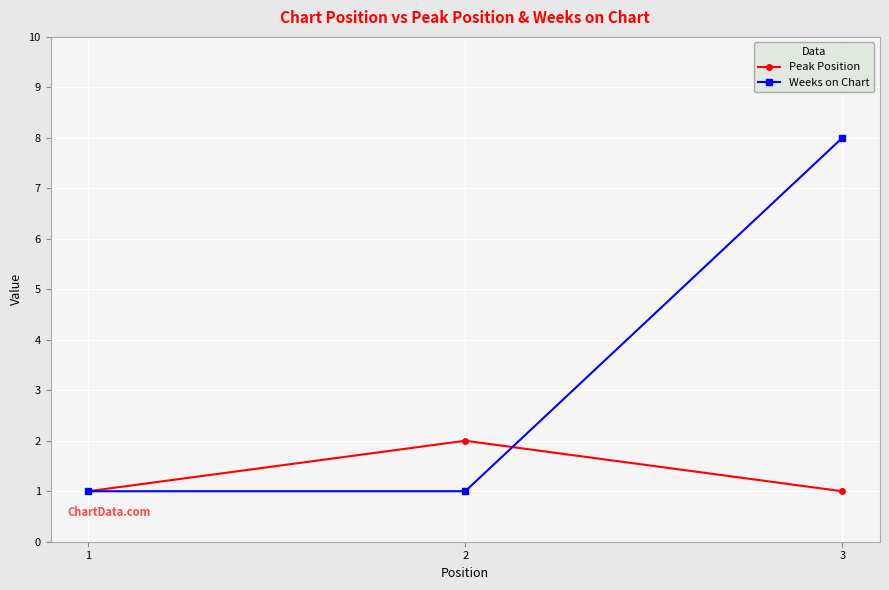

Reading left to right, list all the values displayed in this chart.

Peak Position: 1	2	1
Weeks on Chart: 1	1	8